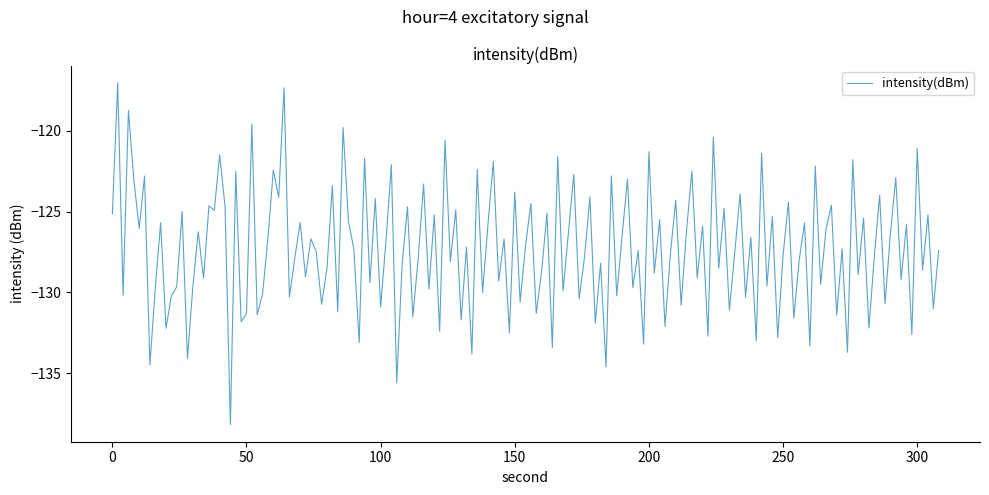

What is the maximum value shown in the chart?

-117.0